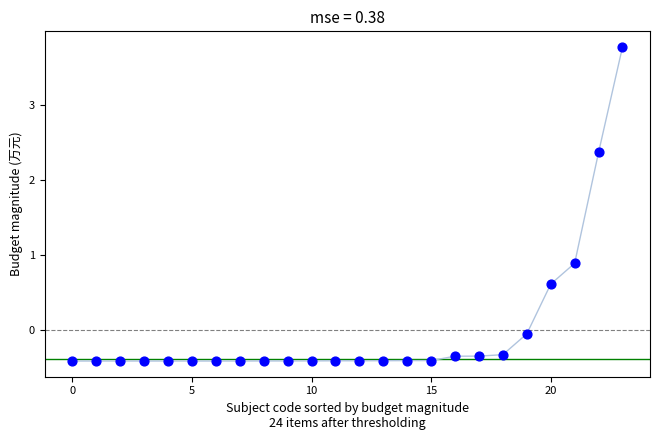

What is the range of Y values (max minus min)?

4.2